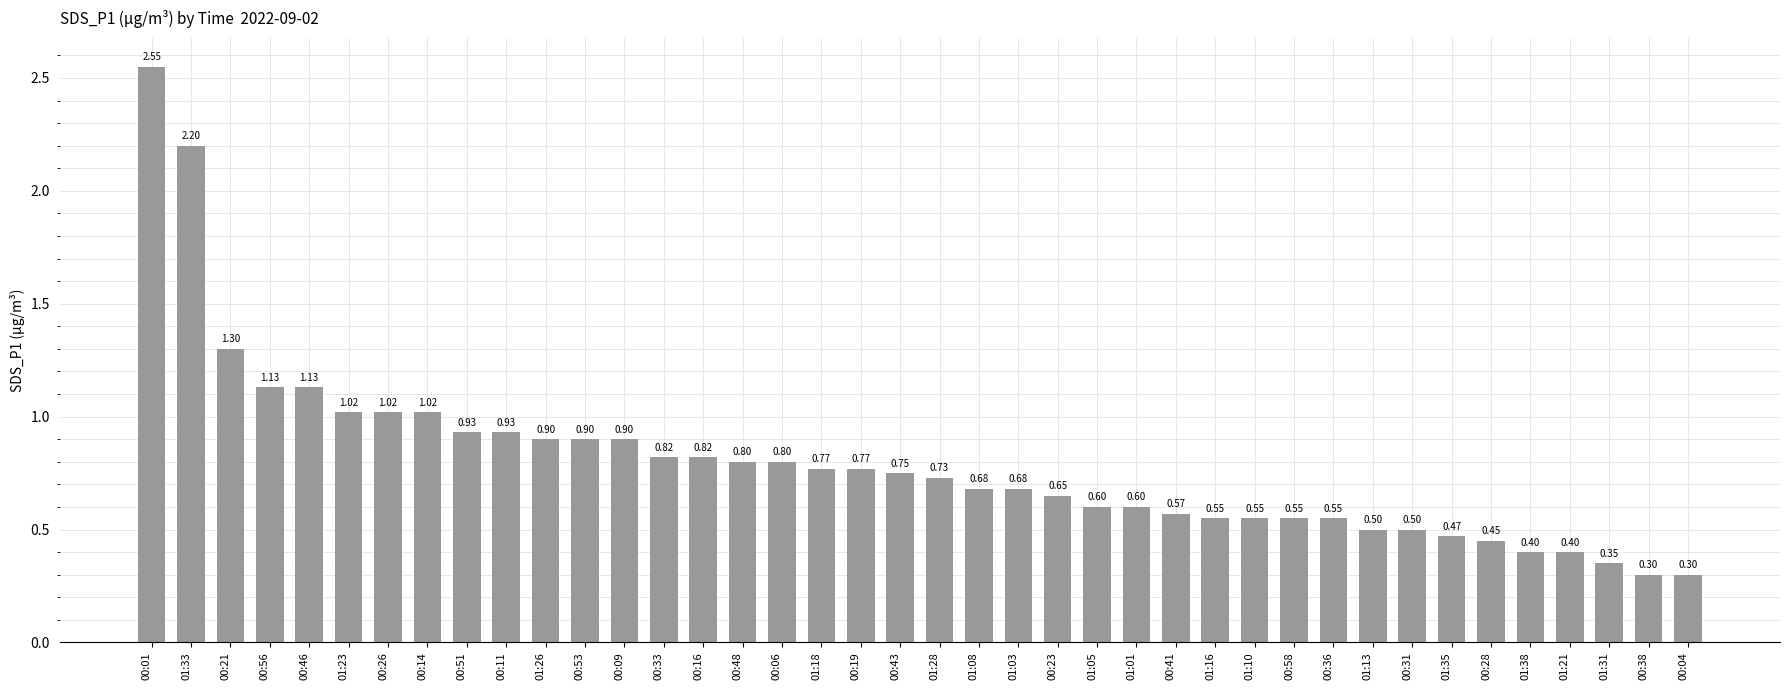

What is the minimum value shown in the chart?

0.3